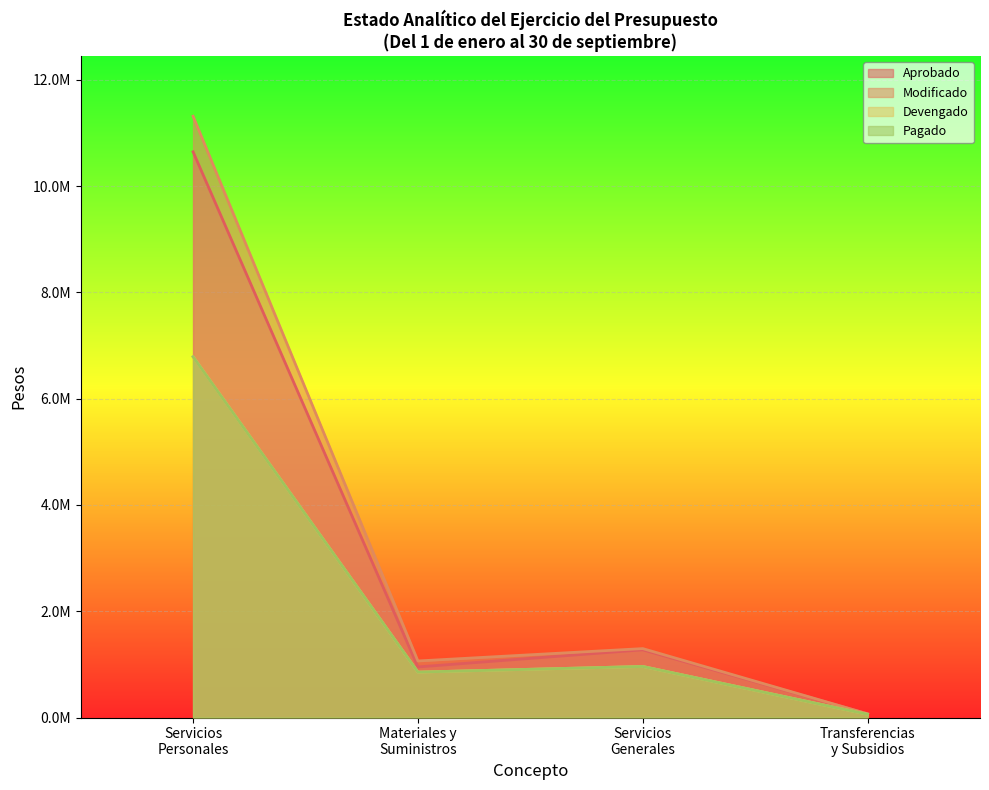

At how many categories does at least one series exceed 2854089?

1